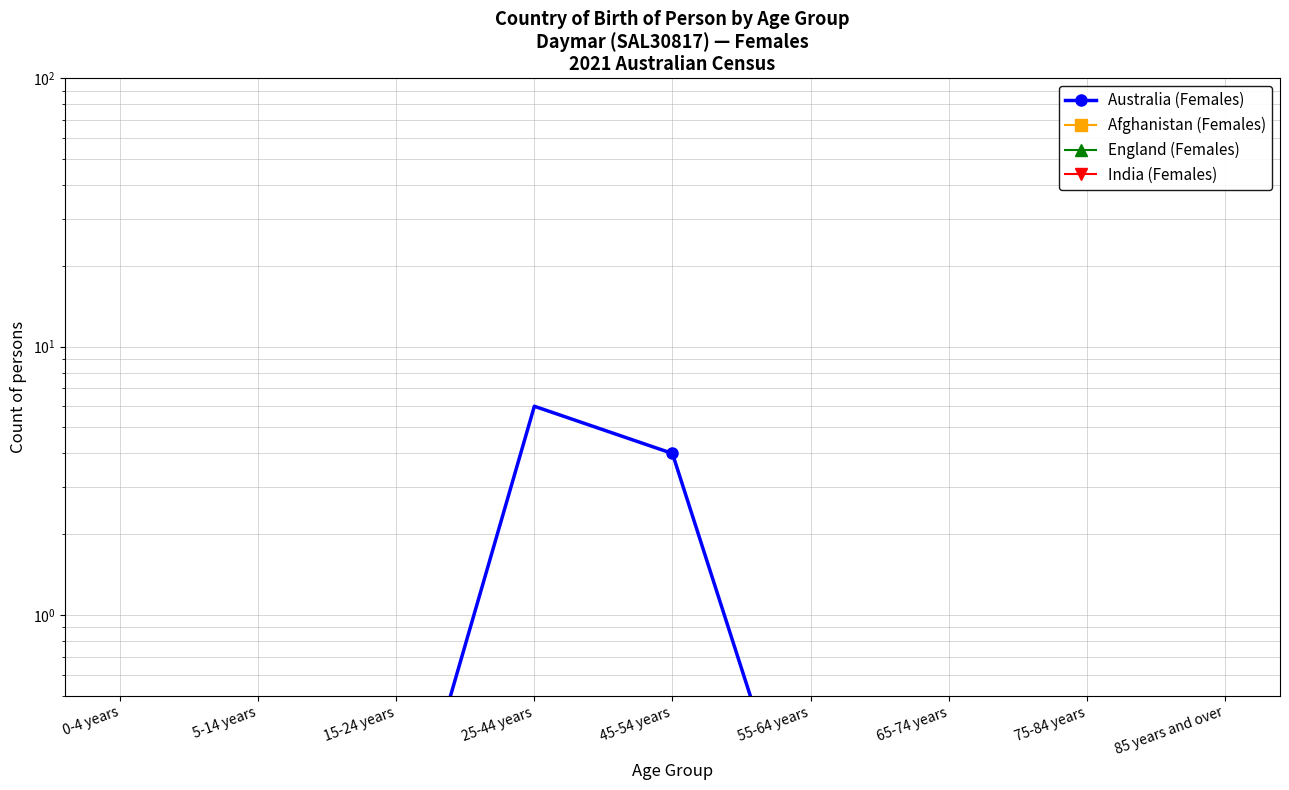

Reading left to right, what are all the values shown in this chart?

Australia (Females): 0-4 years=0.1	5-14 years=0.1	15-24 years=0.1	25-44 years=6.0	45-54 years=4.0	55-64 years=0.1	65-74 years=0.1	75-84 years=0.1	85 years and over=0.1
Afghanistan (Females): 0-4 years=0.1	5-14 years=0.1	15-24 years=0.1	25-44 years=0.1	45-54 years=0.1	55-64 years=0.1	65-74 years=0.1	75-84 years=0.1	85 years and over=0.1
England (Females): 0-4 years=0.1	5-14 years=0.1	15-24 years=0.1	25-44 years=0.1	45-54 years=0.1	55-64 years=0.1	65-74 years=0.1	75-84 years=0.1	85 years and over=0.1
India (Females): 0-4 years=0.1	5-14 years=0.1	15-24 years=0.1	25-44 years=0.1	45-54 years=0.1	55-64 years=0.1	65-74 years=0.1	75-84 years=0.1	85 years and over=0.1